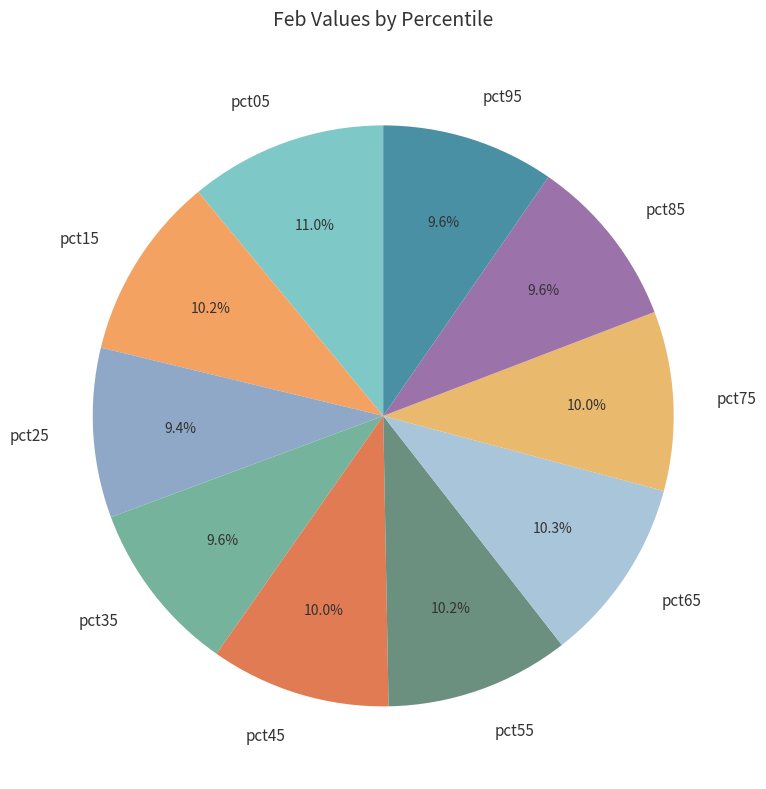

Is it true that pct05 is 11% of the pie?

True